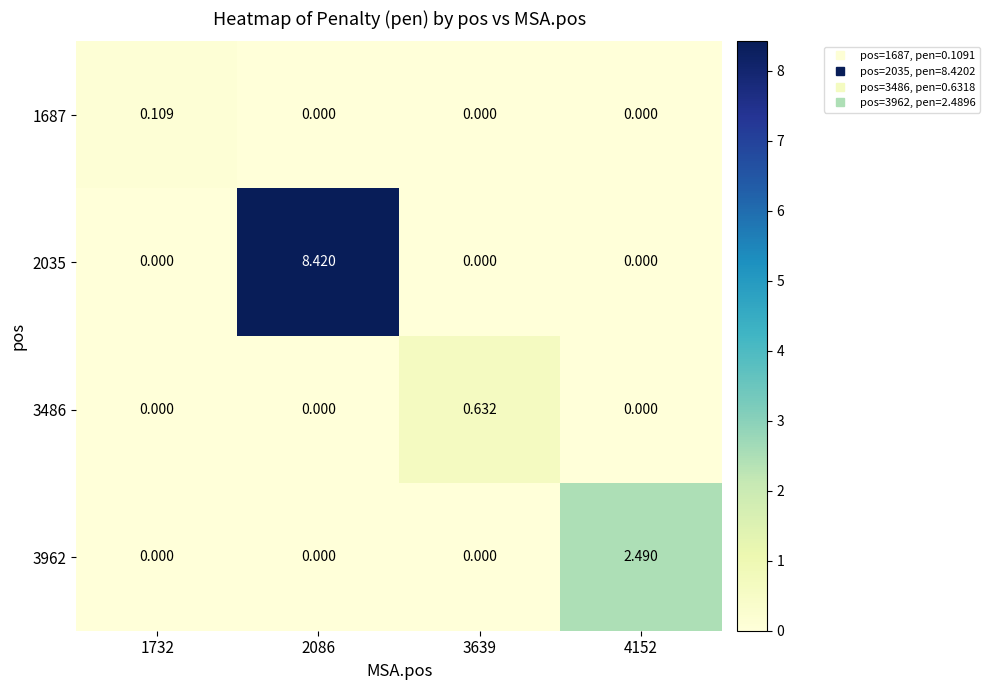

At which category is the sum across all series the highest?

2086